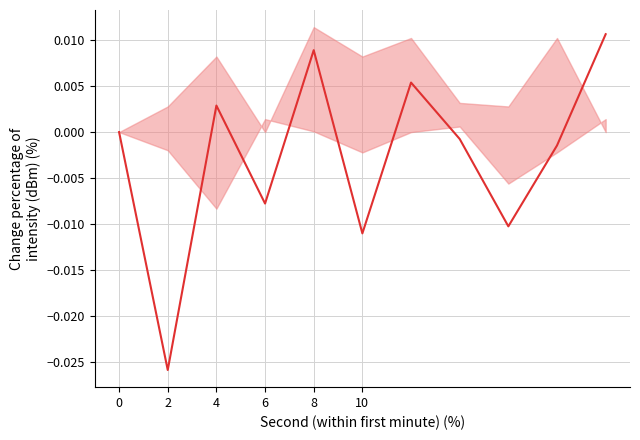

How many values are above zero?

4